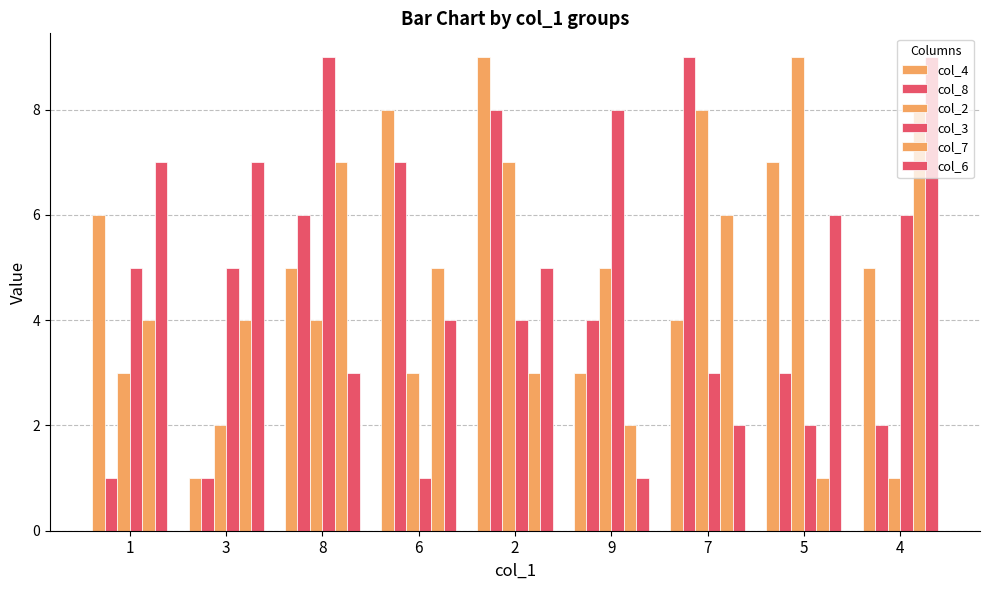

How many bars are there in total?

54